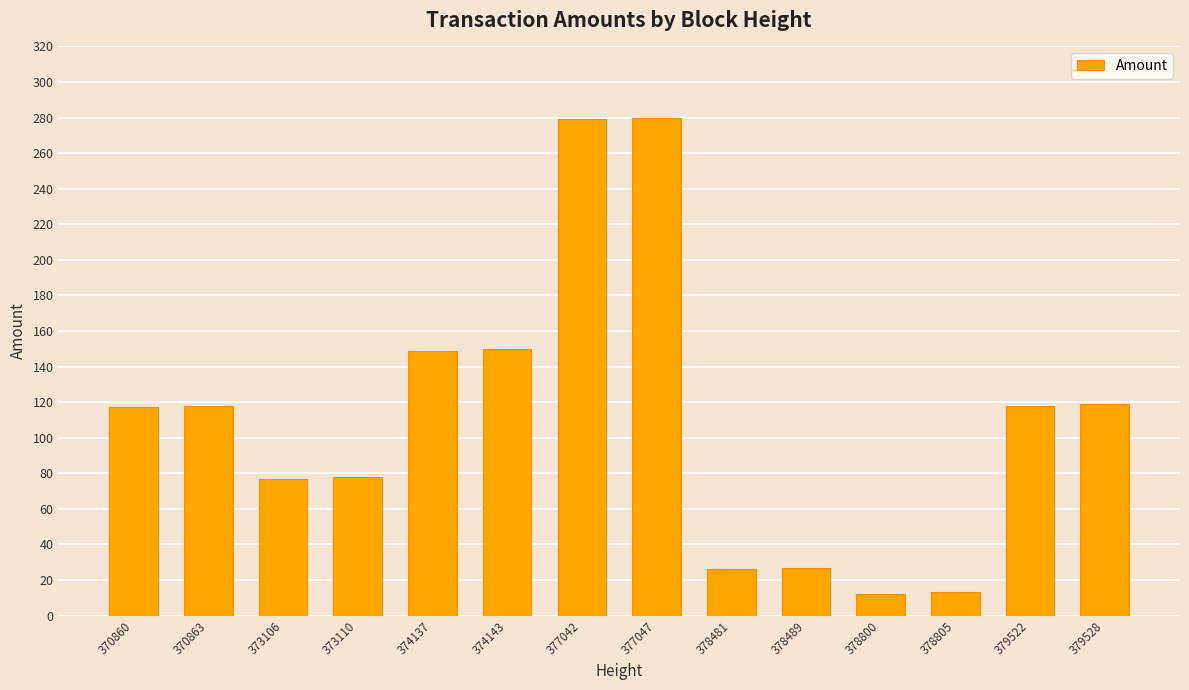

How many data points does each series have?

14